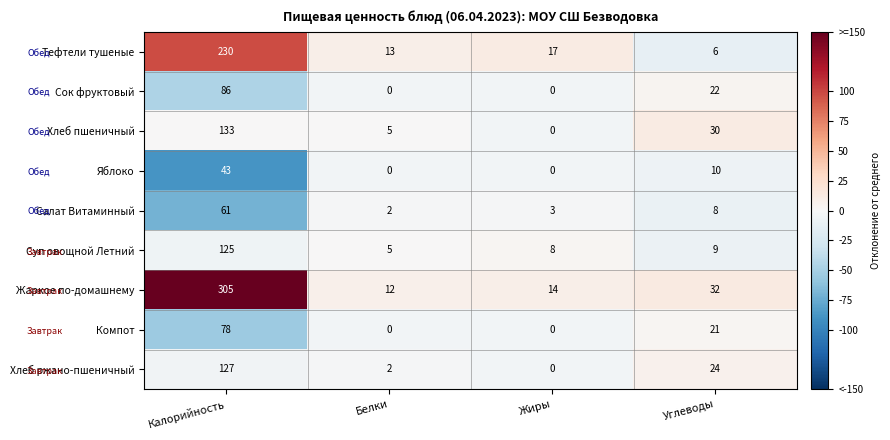

How many categories are shown in the chart?

4